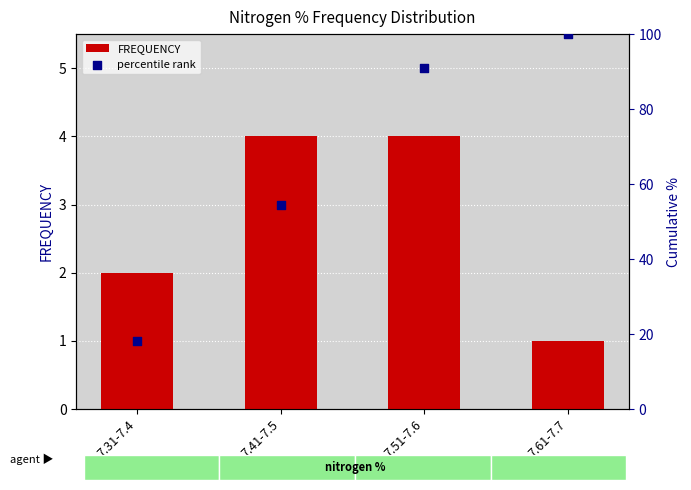

What is the total value across all series at 7.41-7.5?

58.5